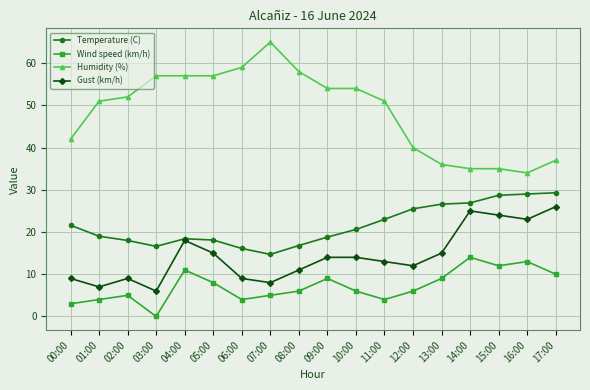

True or false: Humidity (%) and Gust (km/h) intersect in this chart.

False